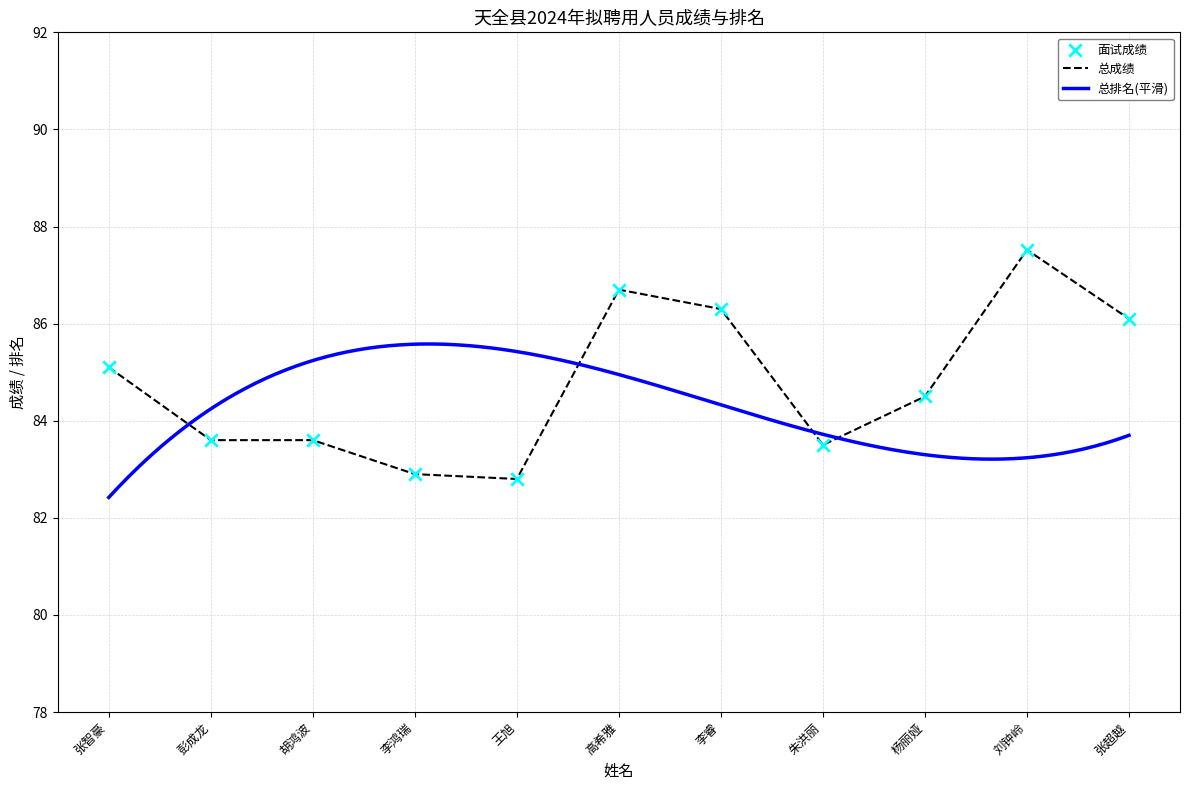

Is the value of 面试成绩 at 刘钟岭 greater than the value of 总成绩 at 李睿?

Yes